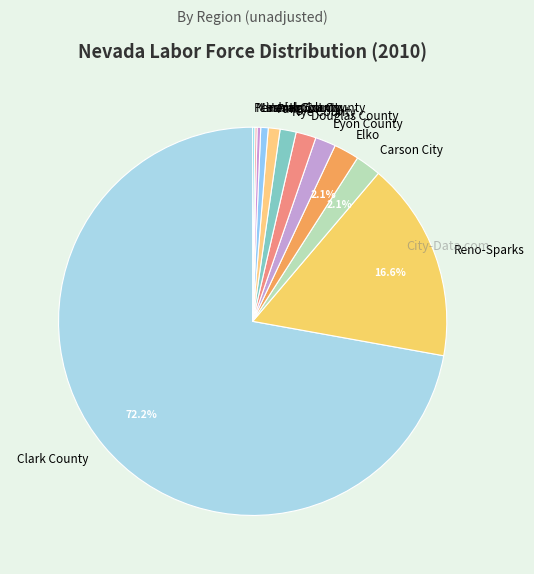

Which category has the biggest portion of the pie?

Clark County